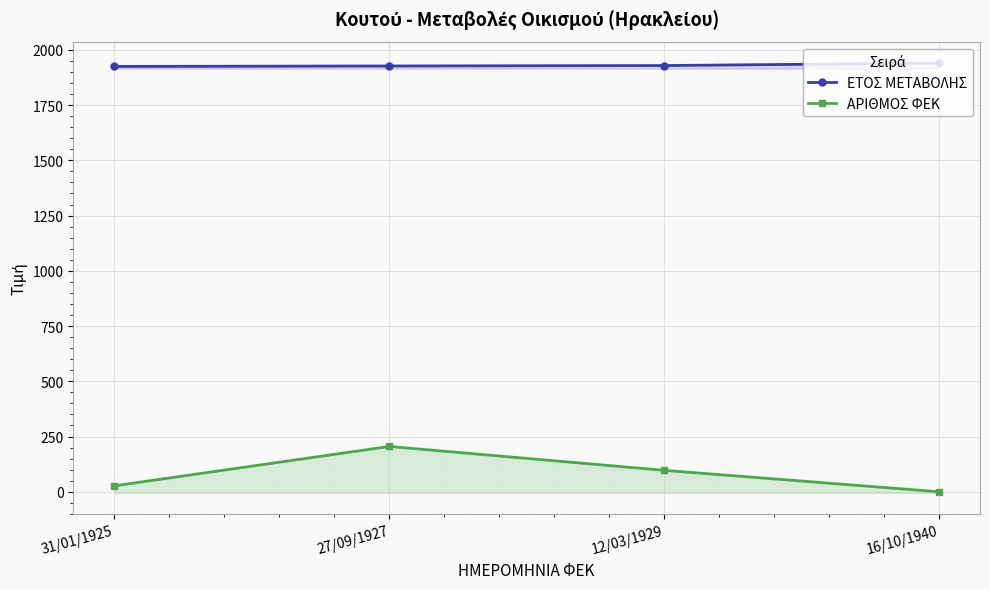

What is the maximum value for ΑΡΙΘΜΟΣ ΦΕΚ?

205